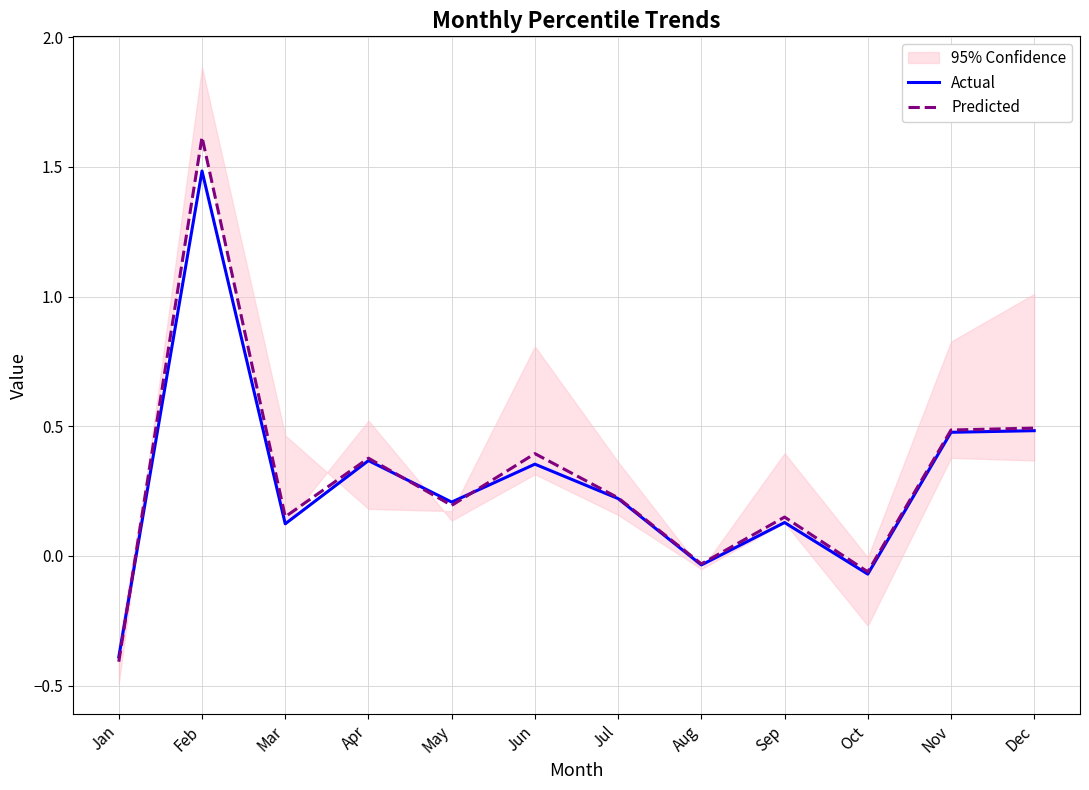

What is the maximum value for Predicted?

1.6